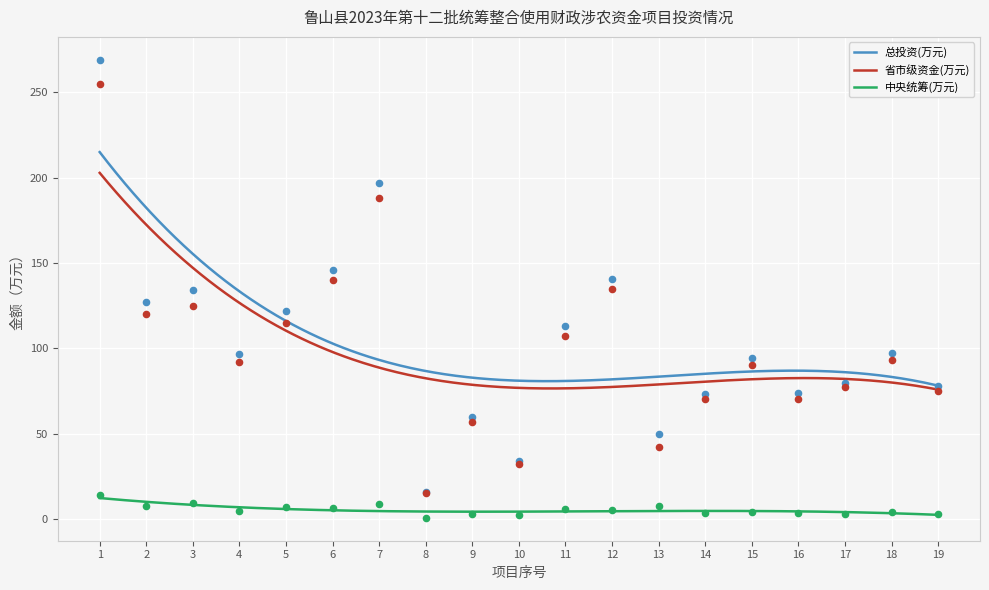

What are all the series names shown in the legend?

总投资(万元), 省市级资金(万元), 中央统筹(万元)